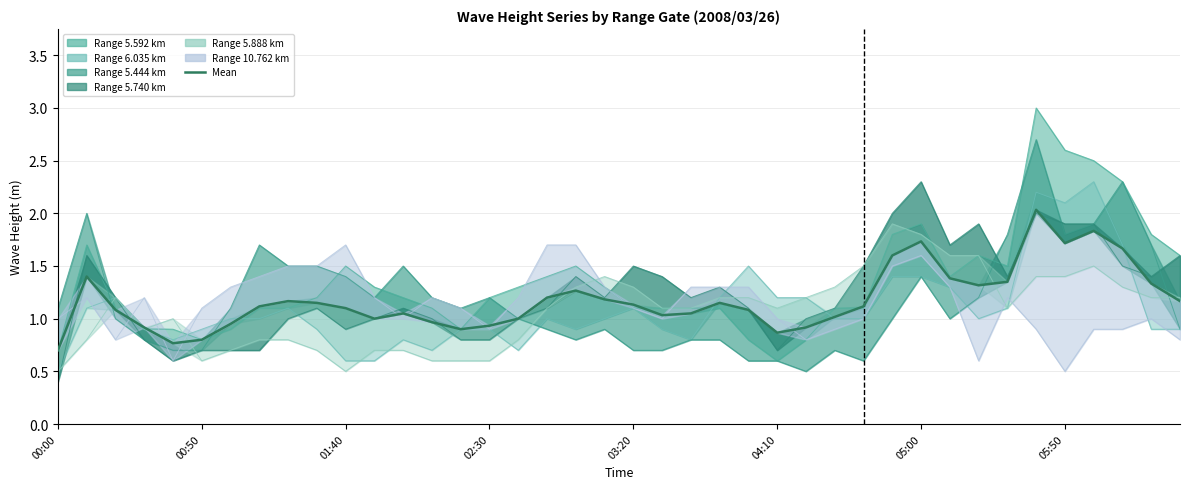

What is the difference between the values at 14 and 22?

0.2